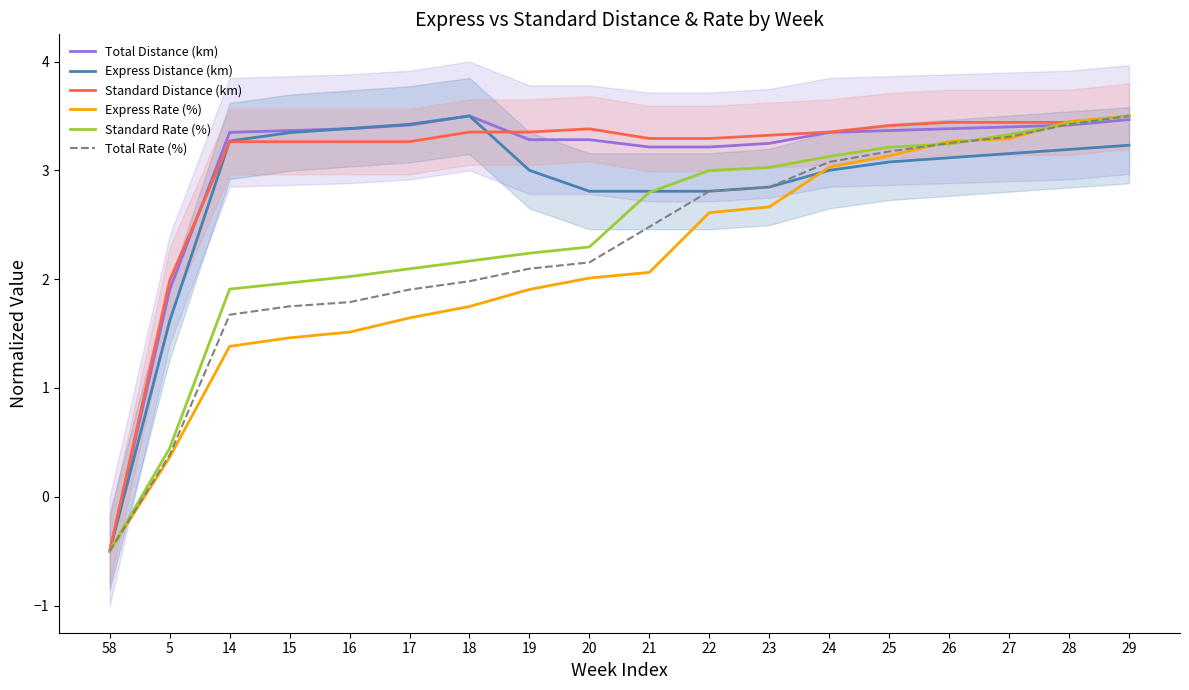

At 5, list the series in order from smallest to largest.

Express Rate (%), Total Rate (%), Standard Rate (%), Express Distance (km), Total Distance (km), Standard Distance (km)